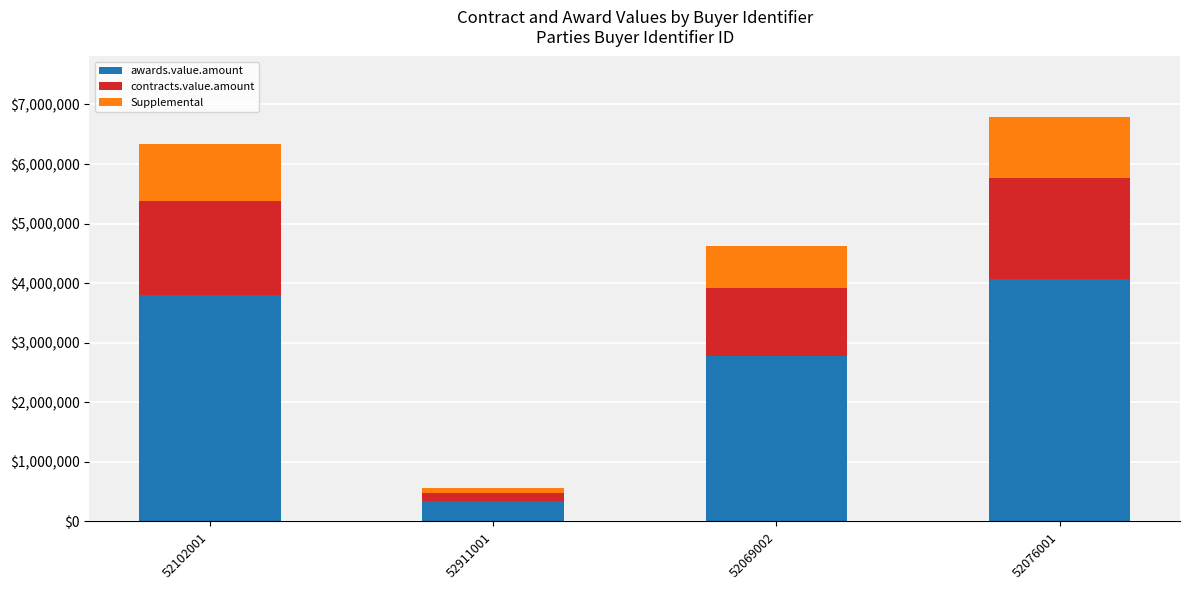

Does the chart contain stacked bars?

Yes